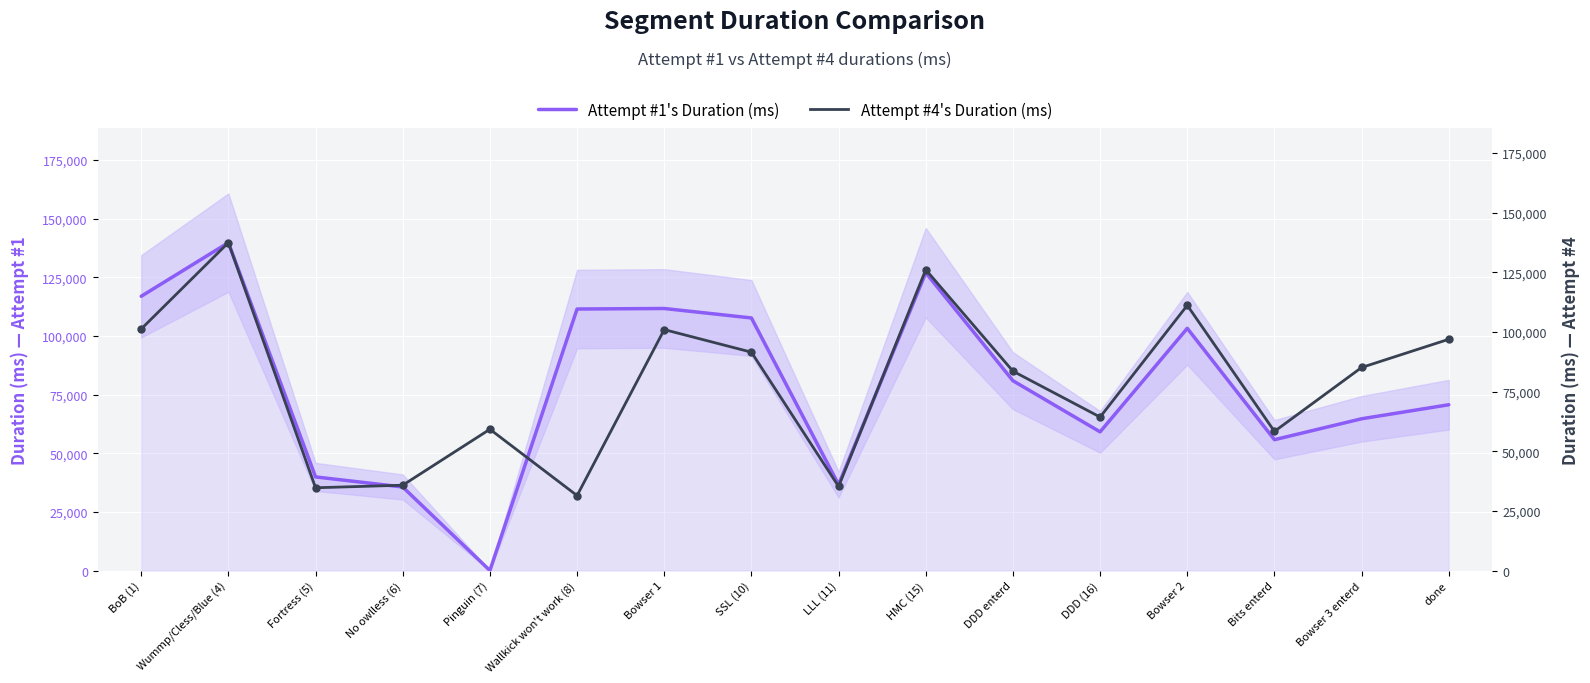

Is the value of Attempt #1's Duration (ms) at done greater than the value of Attempt #4's Duration (ms) at BoB (1)?

No